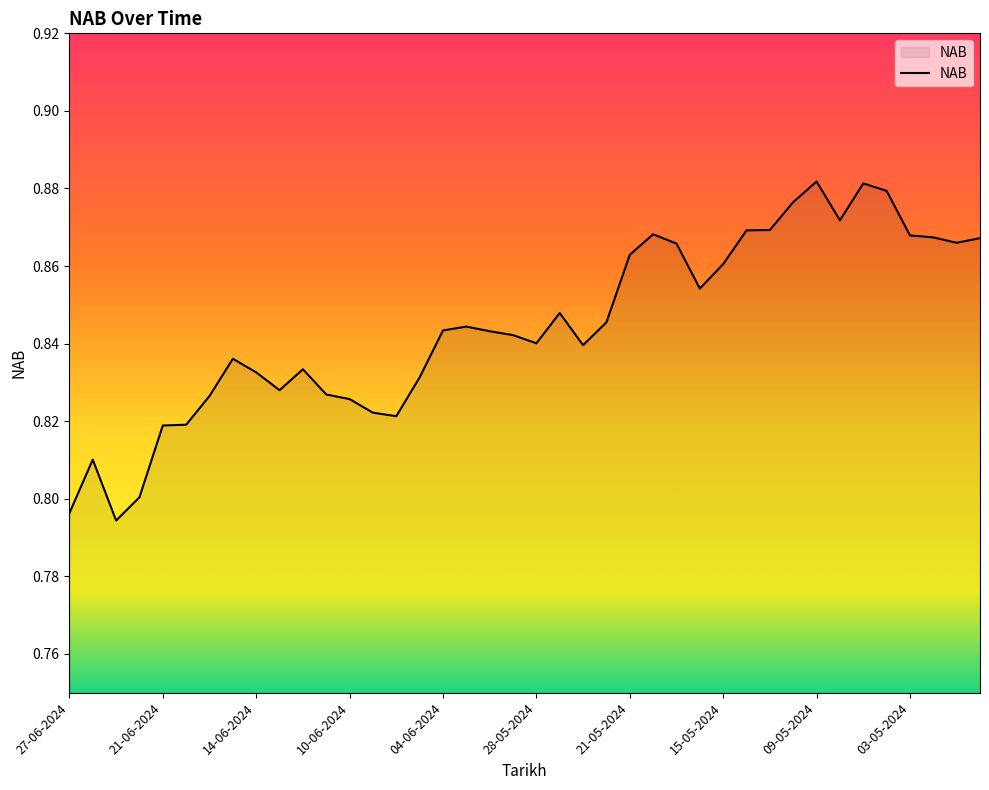

The chart shows a value of 0.4 at 28-05-2024. True or false?

False